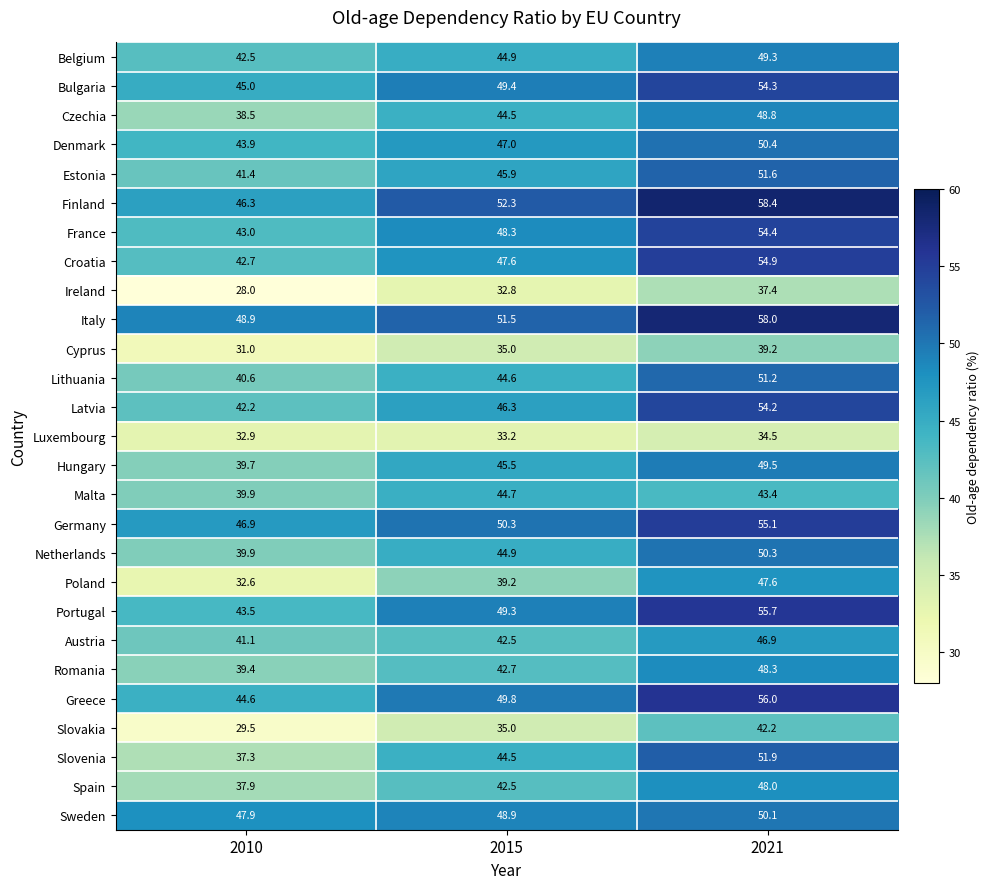

At which label does Poland reach its peak?

2021